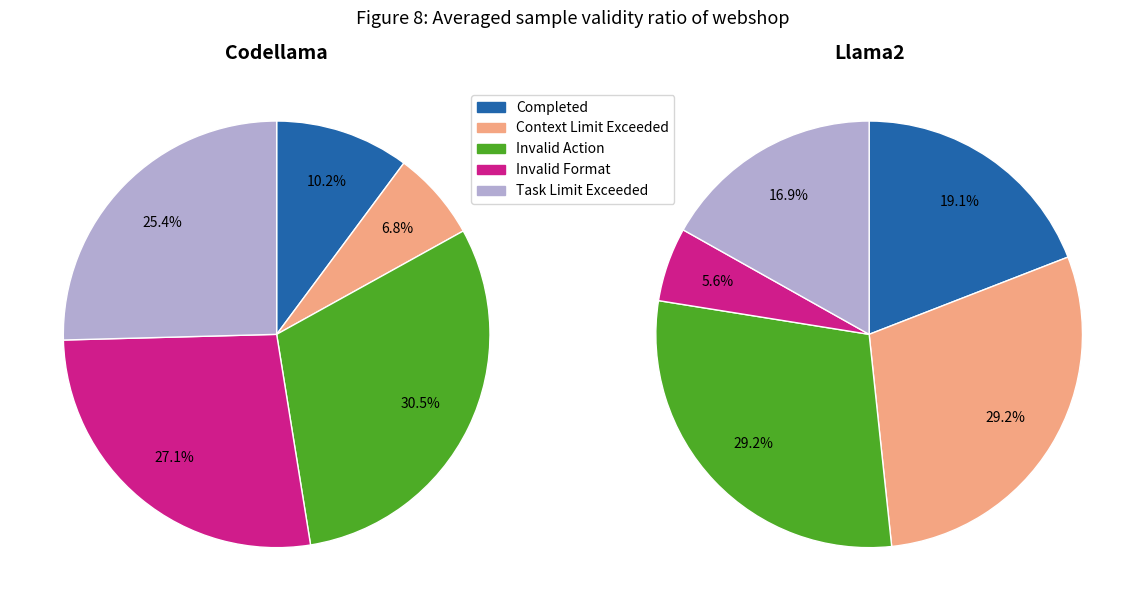

Which series has the widest spread of values?

Llama2